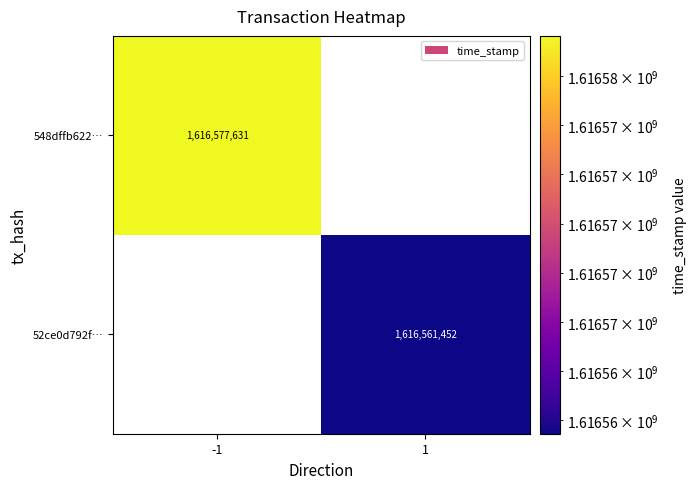

Is it true that 52ce0d792f… equals 2185319383 at 1?

False